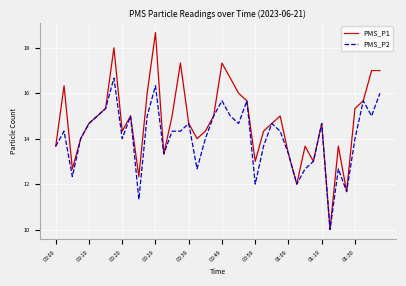

How many lines are shown in the chart?

2